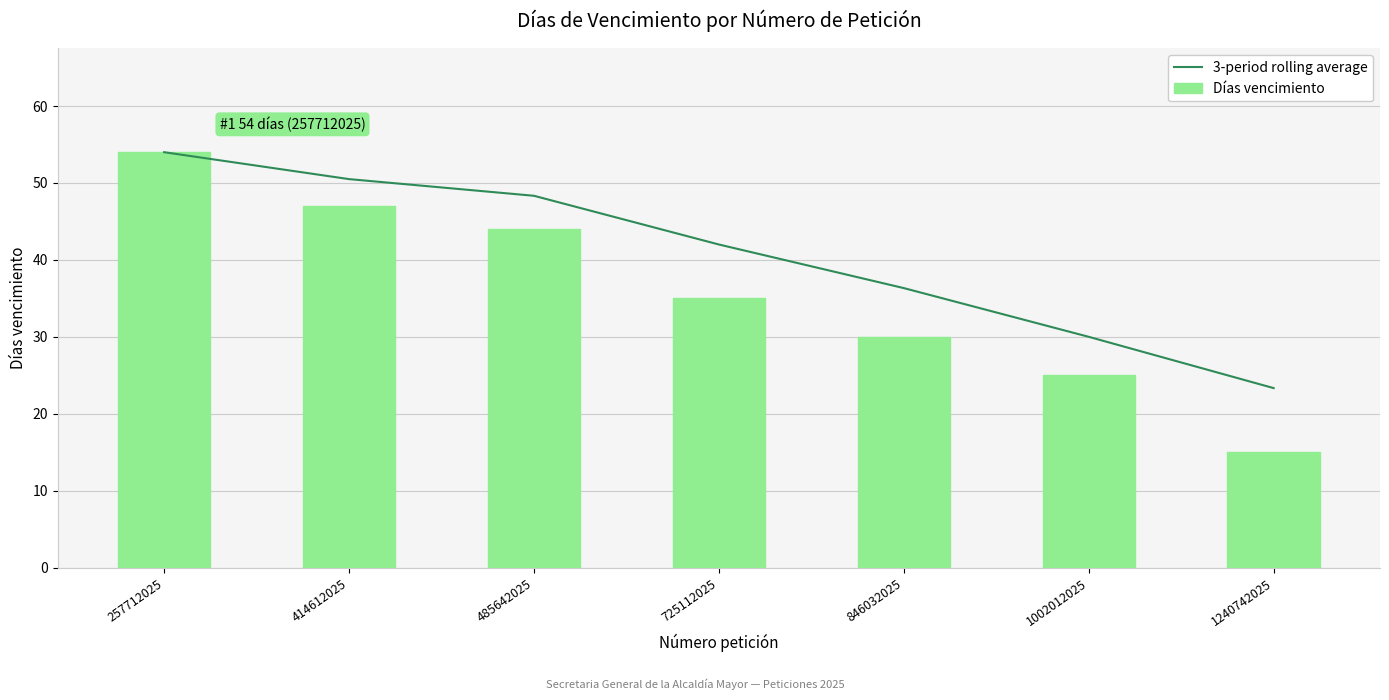

Which category has the highest value in the 3-period rolling average series?

257712025